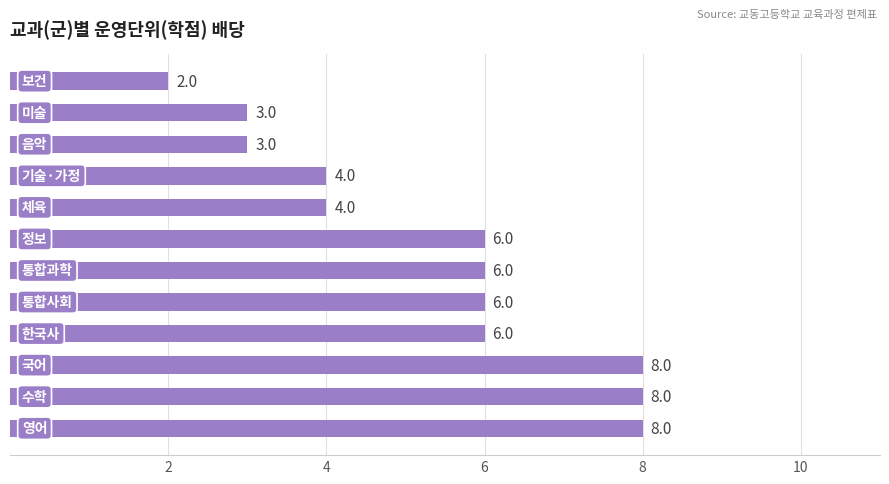

What is the difference between the maximum and minimum values?

6